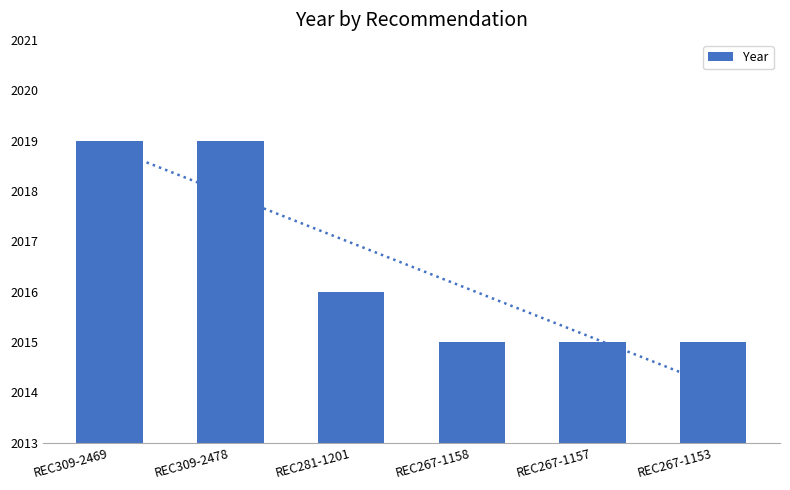

Count the values in the range 2015 to 2019.

6